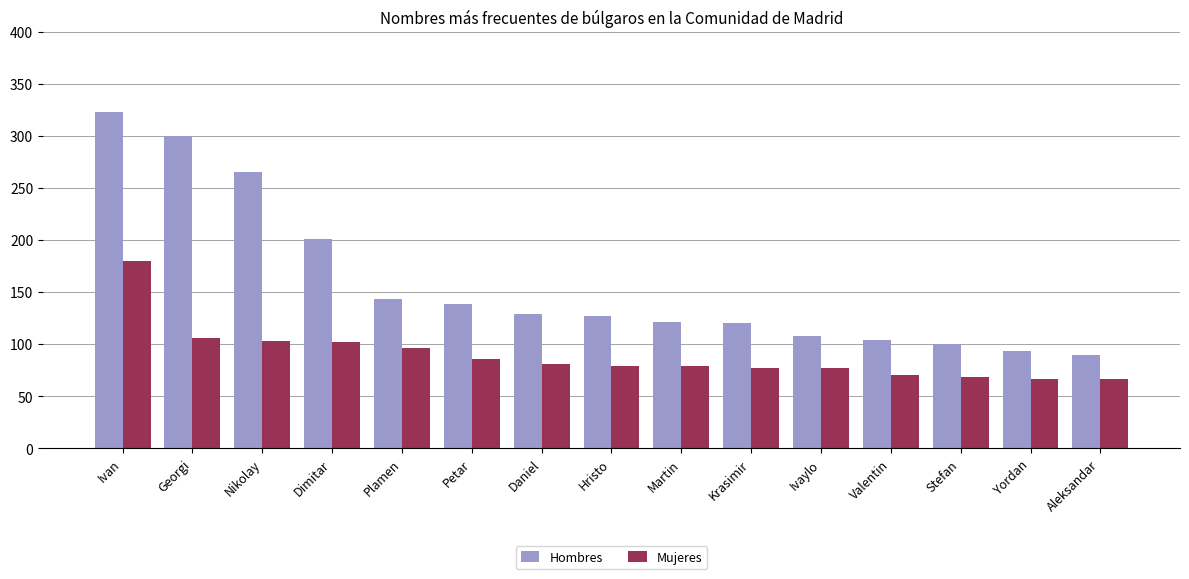

What is the label of the 1st bar from the left?

Ivan